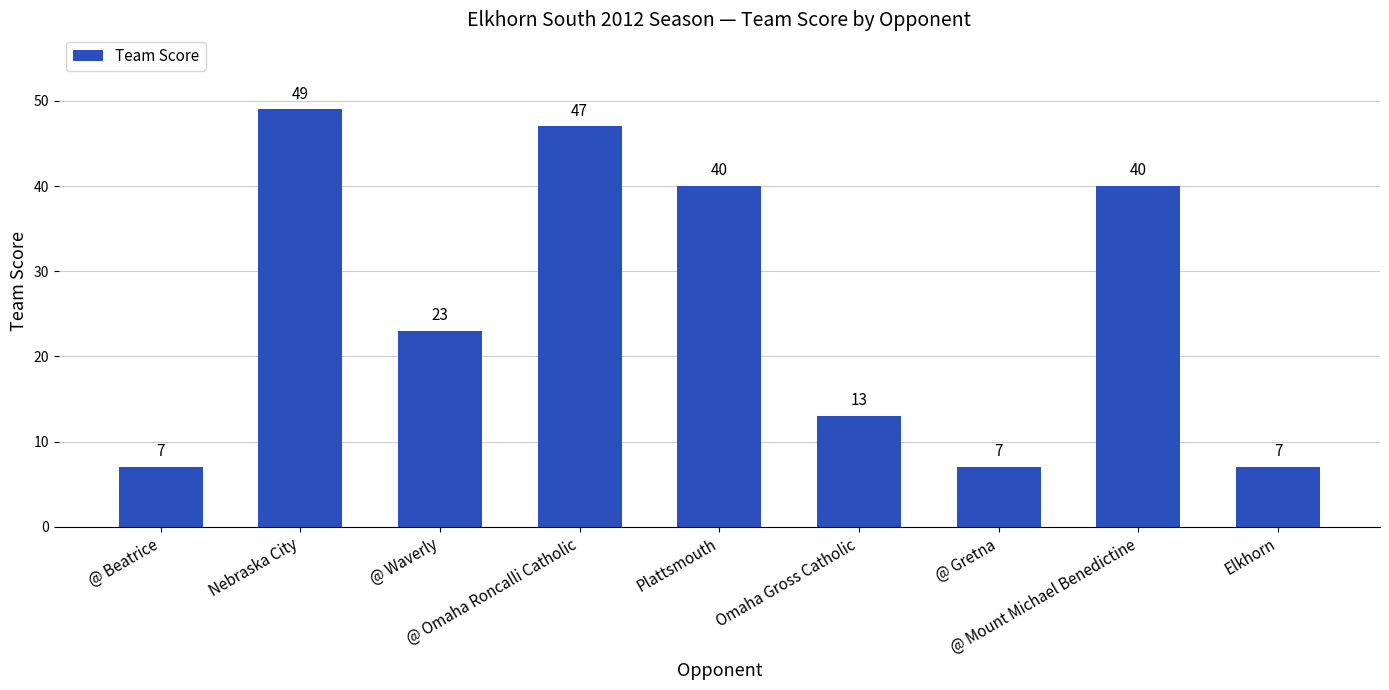

What is the sum of the values at @ Mount Michael Benedictine and @ Waverly?

63